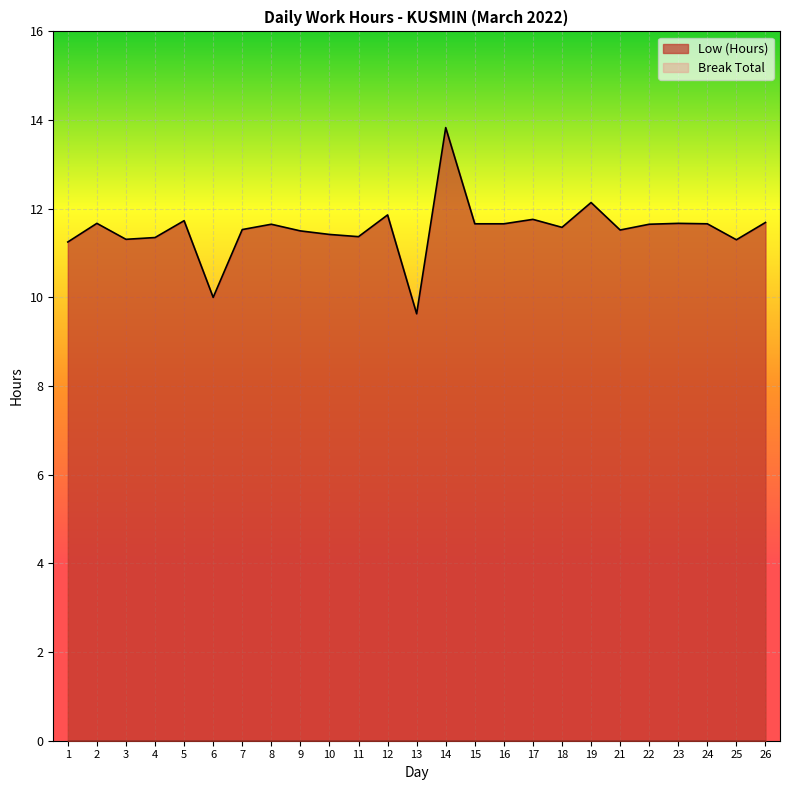

At which category does the chart reach its minimum across all series?

13